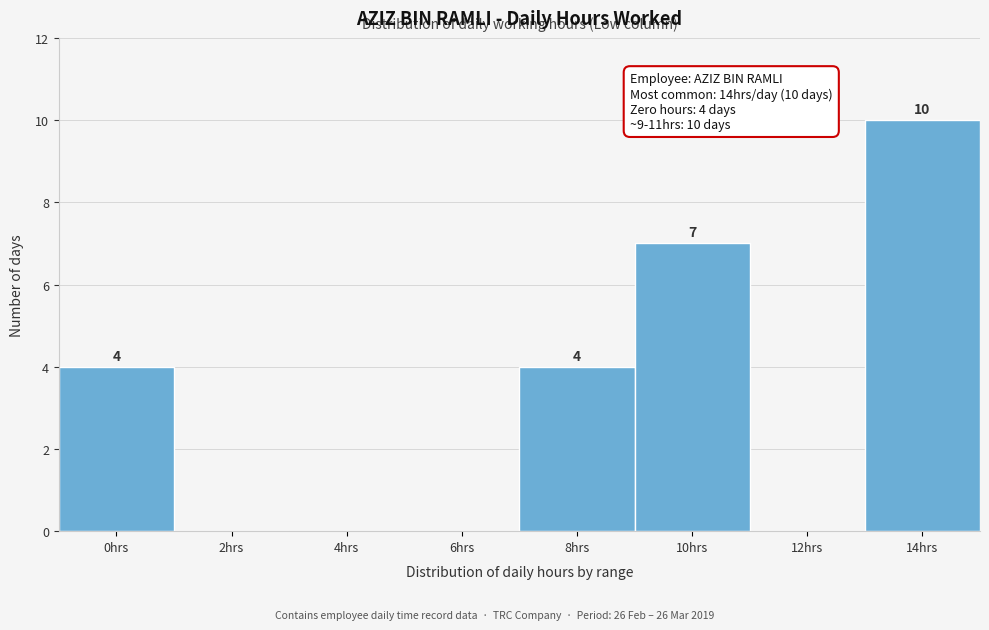

Reading left to right, transcribe all the data shown in this chart.

0hrs=4	2hrs=0	4hrs=0	6hrs=0	8hrs=4	10hrs=7	12hrs=0	14hrs=10